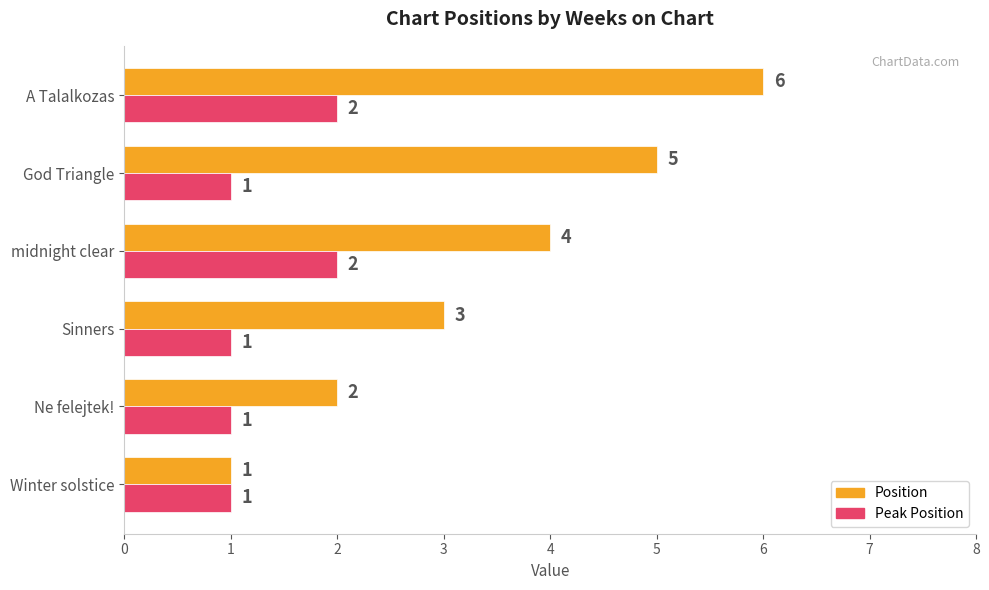

What are all the series names shown in the legend?

Position, Peak Position